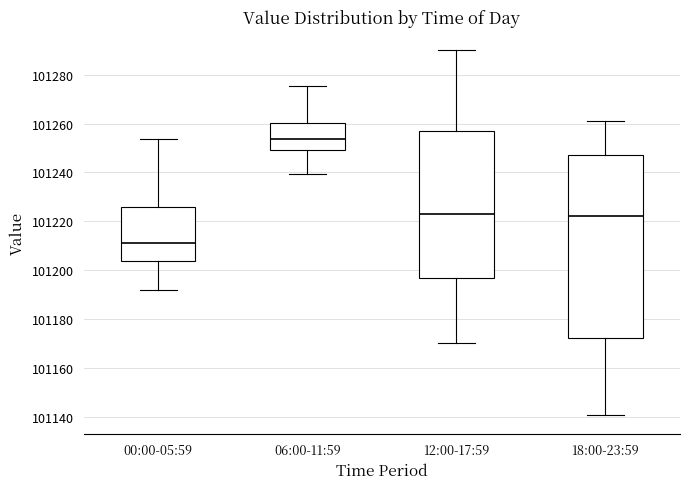

Which box's median line is the highest?

06:00-11:59